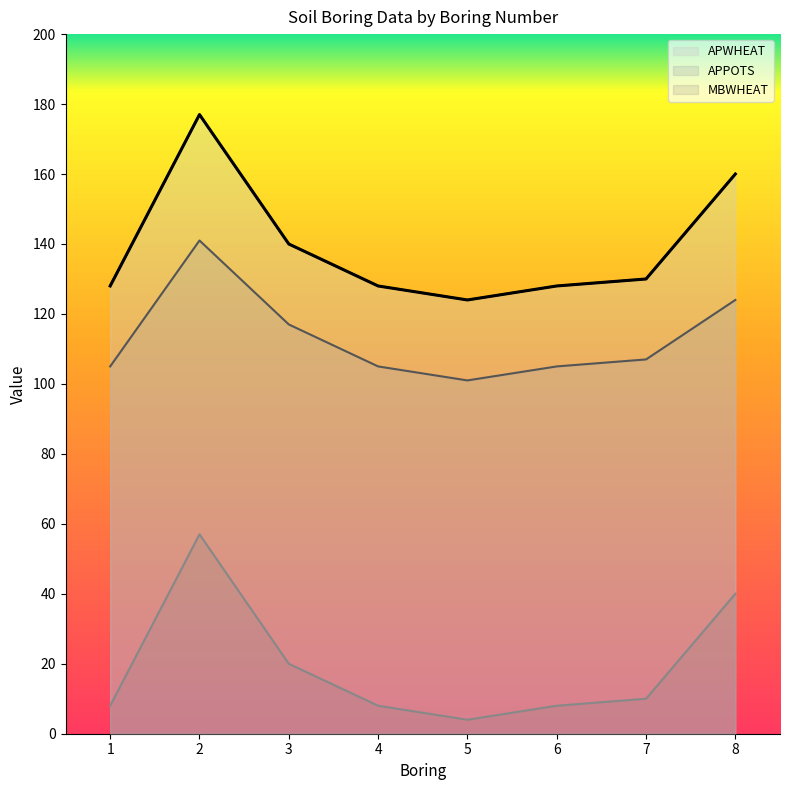

True or false: MBWHEAT and APPOTS intersect in this chart.

False